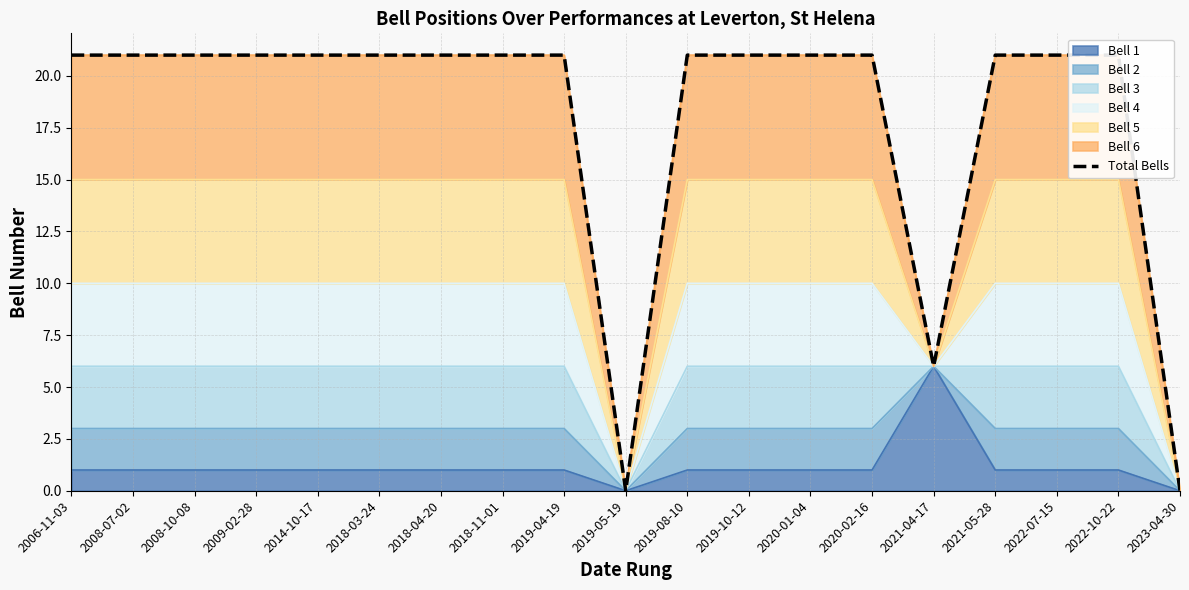

What is the sum of all values?

342